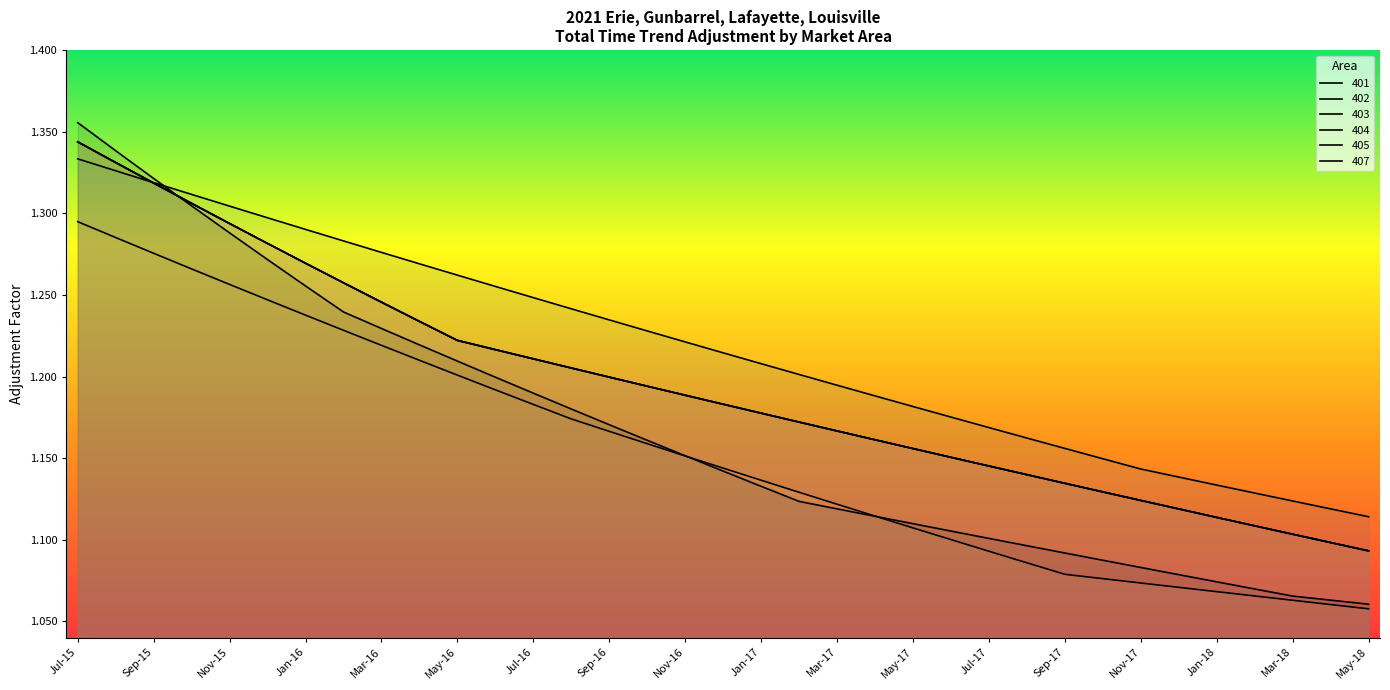

Between Jan-17 and Oct-17, which is larger?

Jan-17